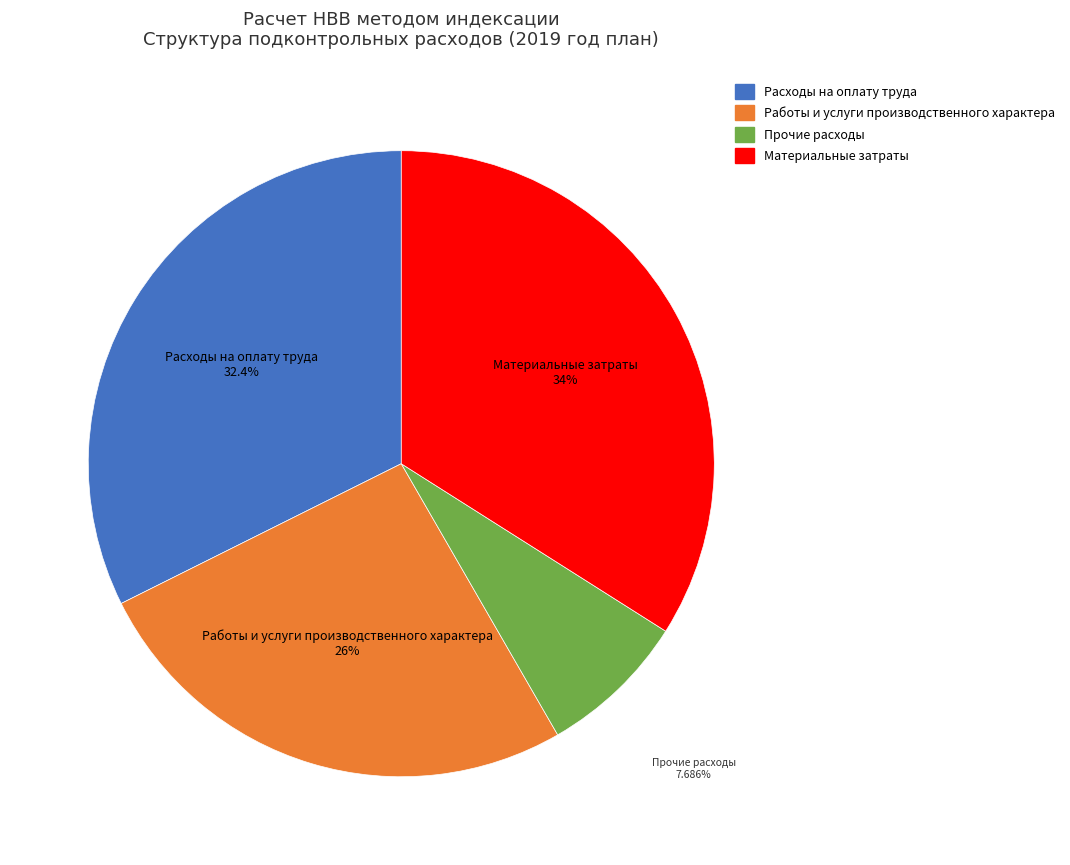

The Работы и услуги производственного характера slice represents 34% of the pie. True or false?

False